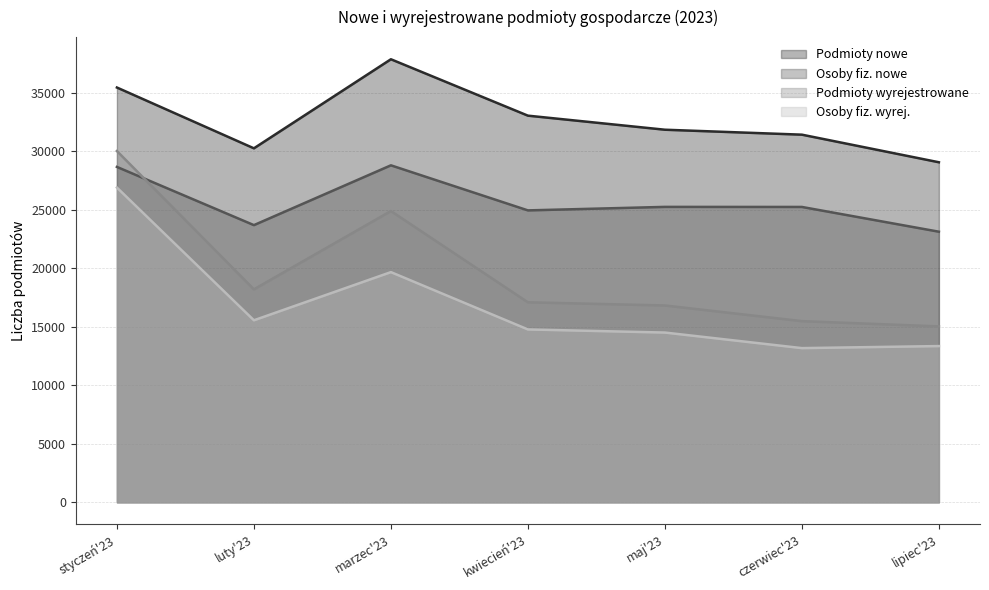

Where does the Osoby fiz. nowe series first go above 25247?

styczeń'23